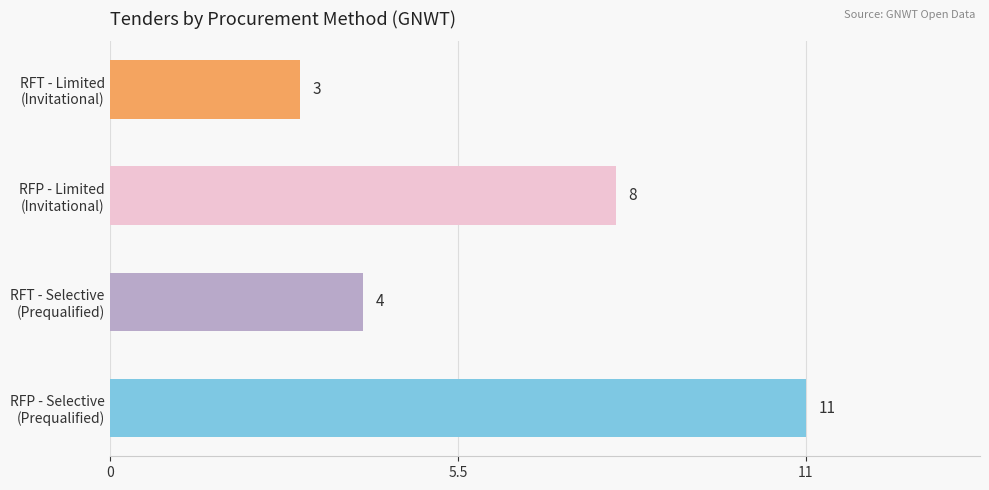

Reading top to bottom, extract all data points from this chart.

3	8	4	11